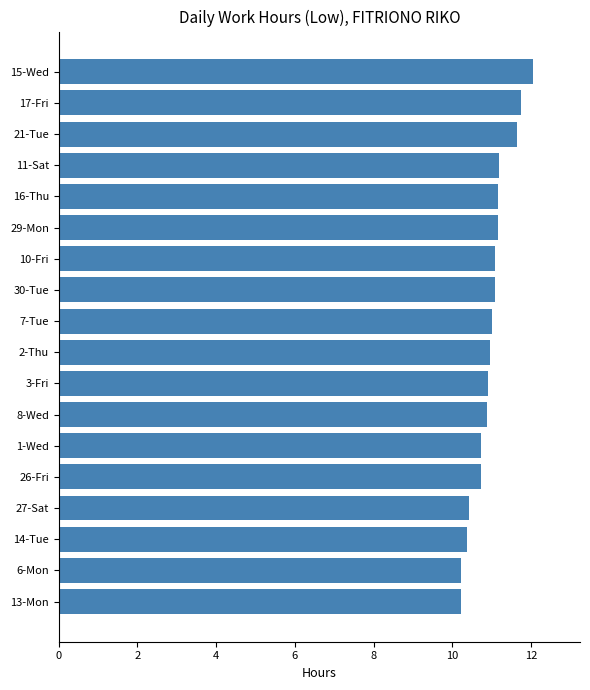

What is the difference between the maximum and minimum values?

1.8